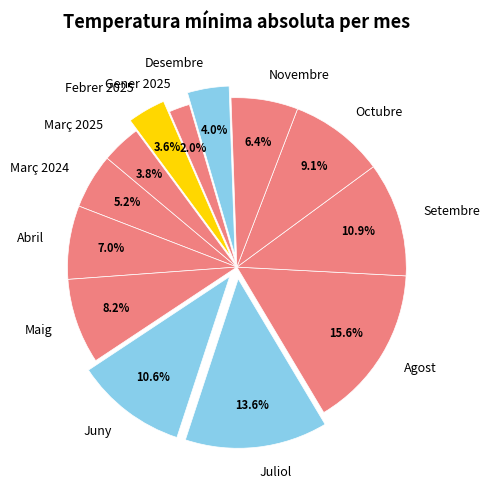

What percentage is NOT represented by Març 2024?

94.8%